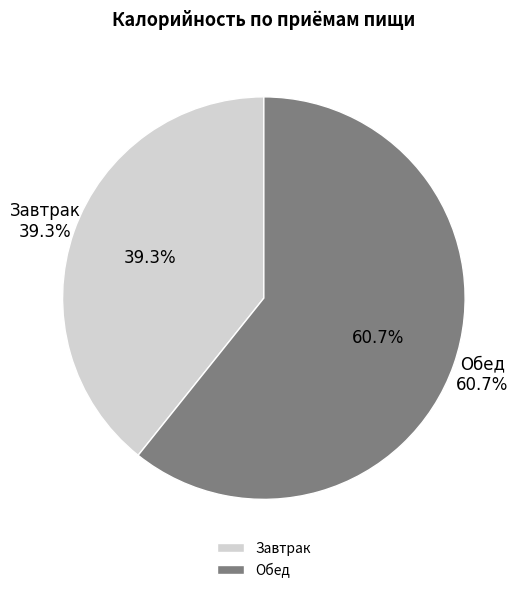

To the nearest percent, what is the difference between the largest and smallest slice percentages?

21%